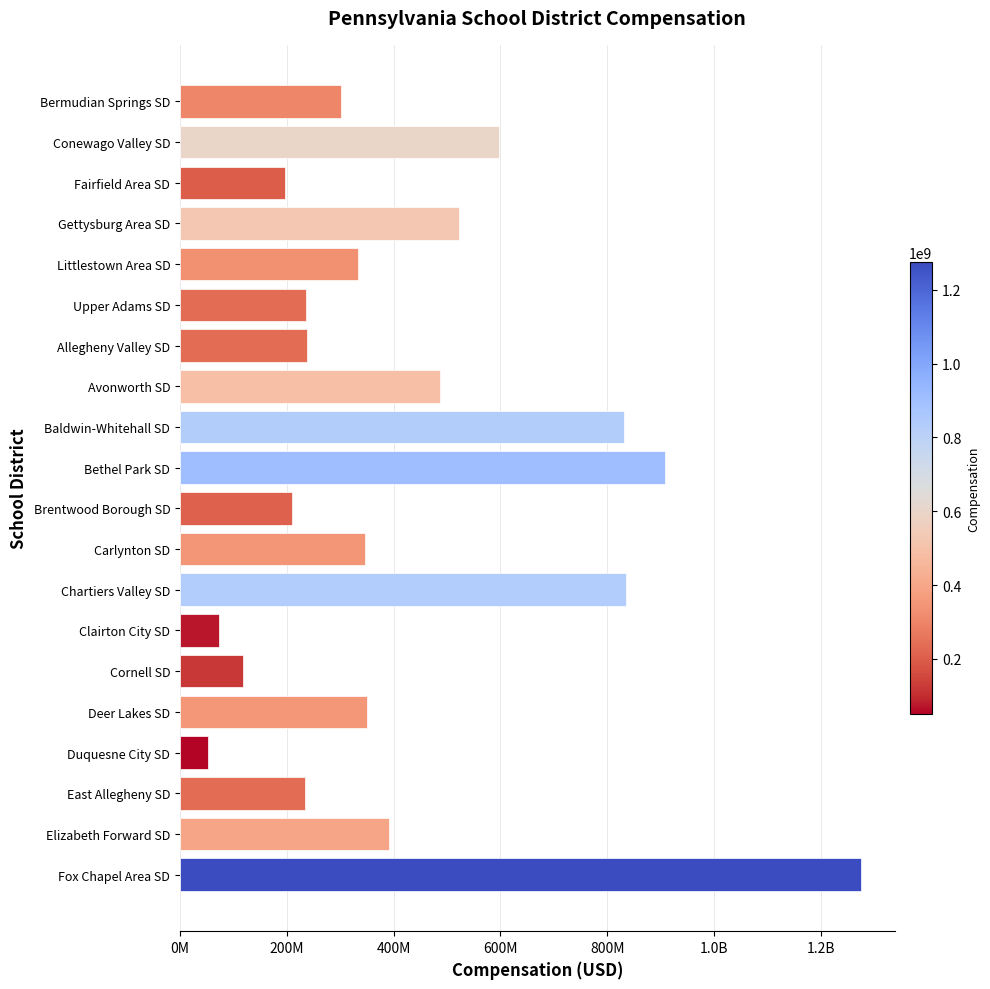

Are the bars horizontal?

Yes